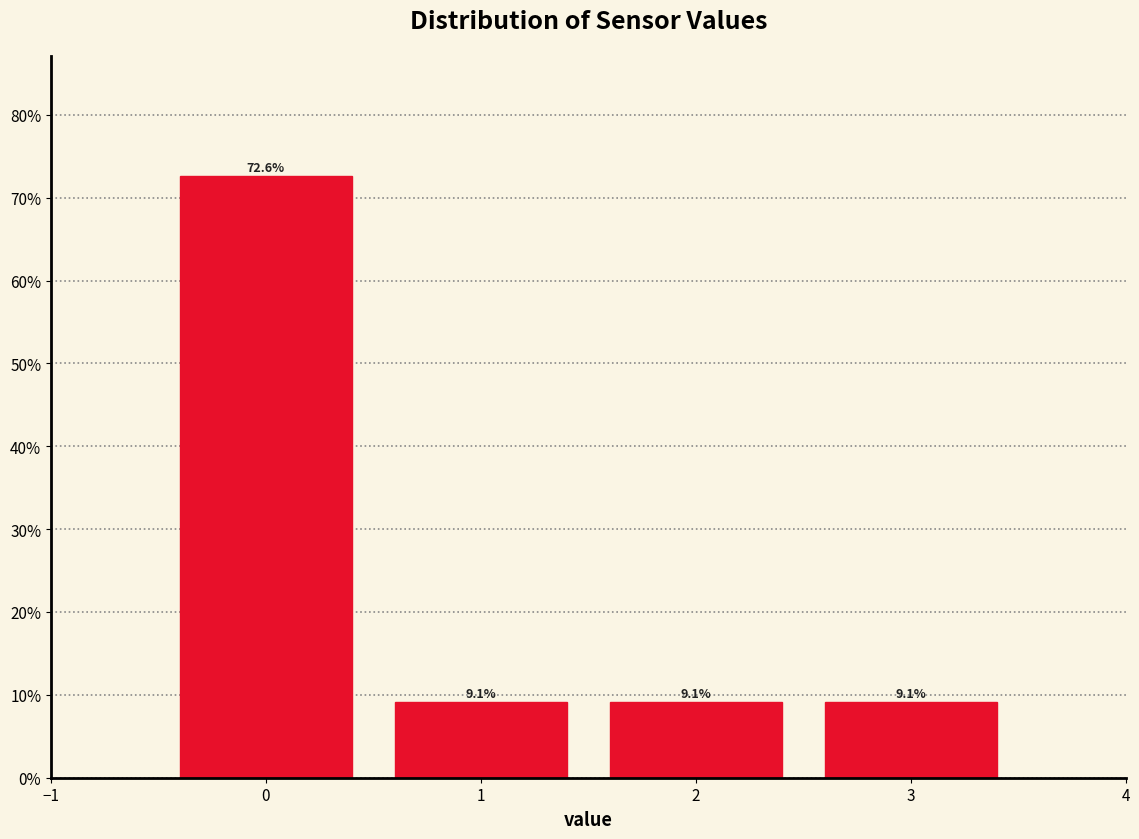

How tall is the bar that spans 1.5 to 2.5 on the x-axis?

9.1